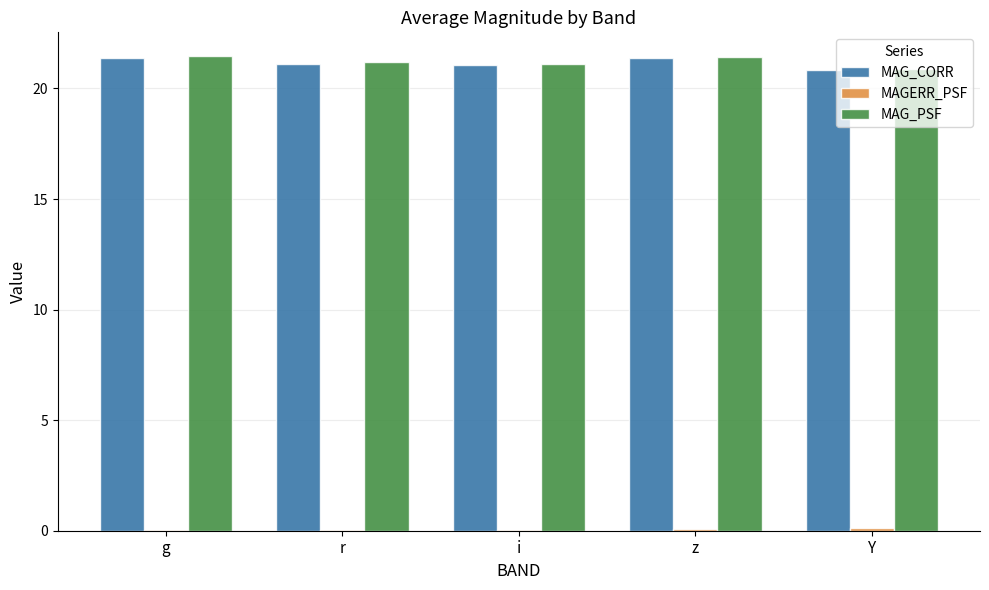

Are the bars grouped side by side (vs. stacked)?

Yes